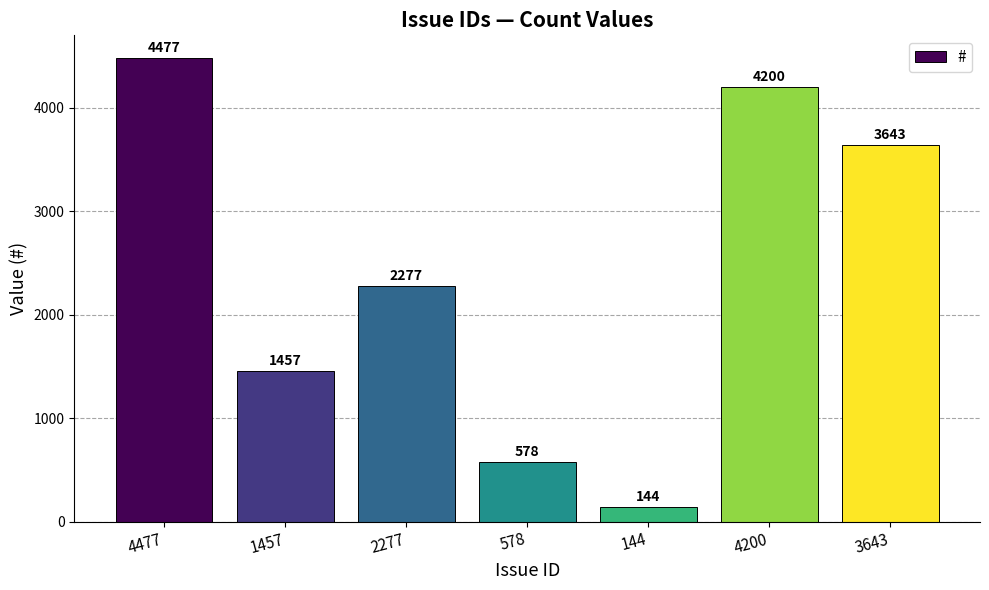

What is the difference between the maximum and minimum values?

4333